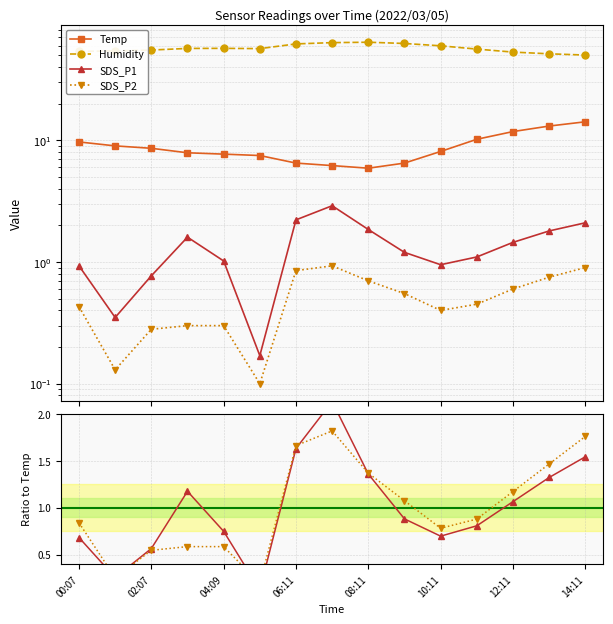

Is this an area chart (filled region under the line)?

No